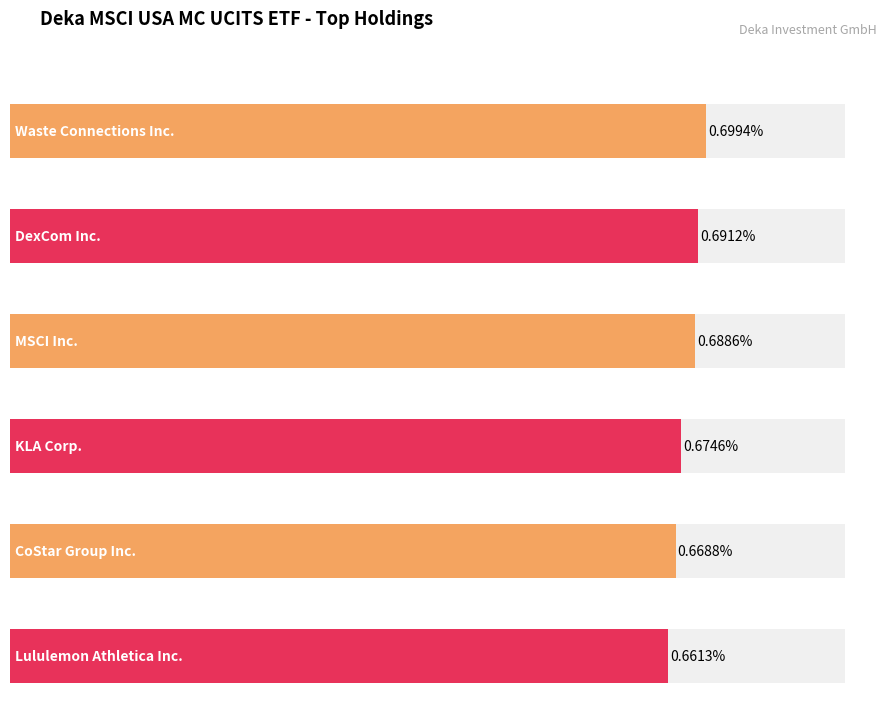

Reading left to right, transcribe all the data shown in this chart.

0.7	0.7	0.7	0.7	0.7	0.7